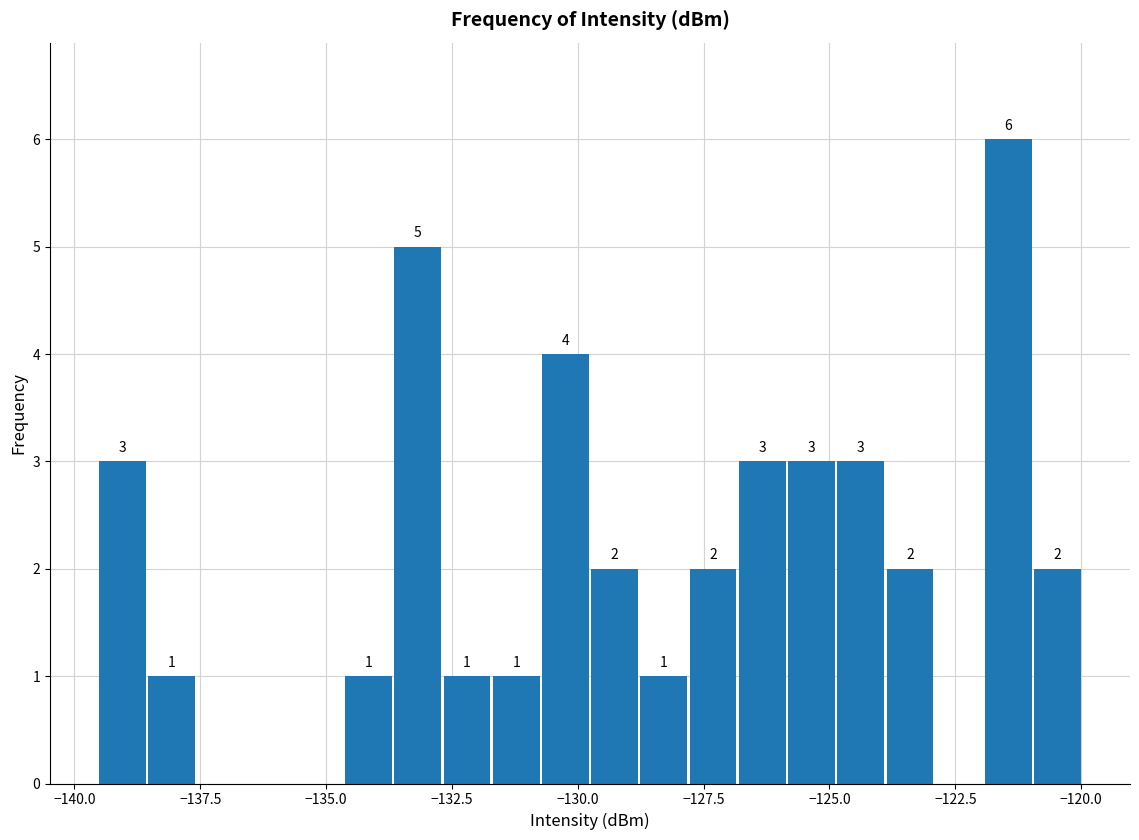

Read against the x-axis, roughly where is the centre of the tallest bar?

-121.5